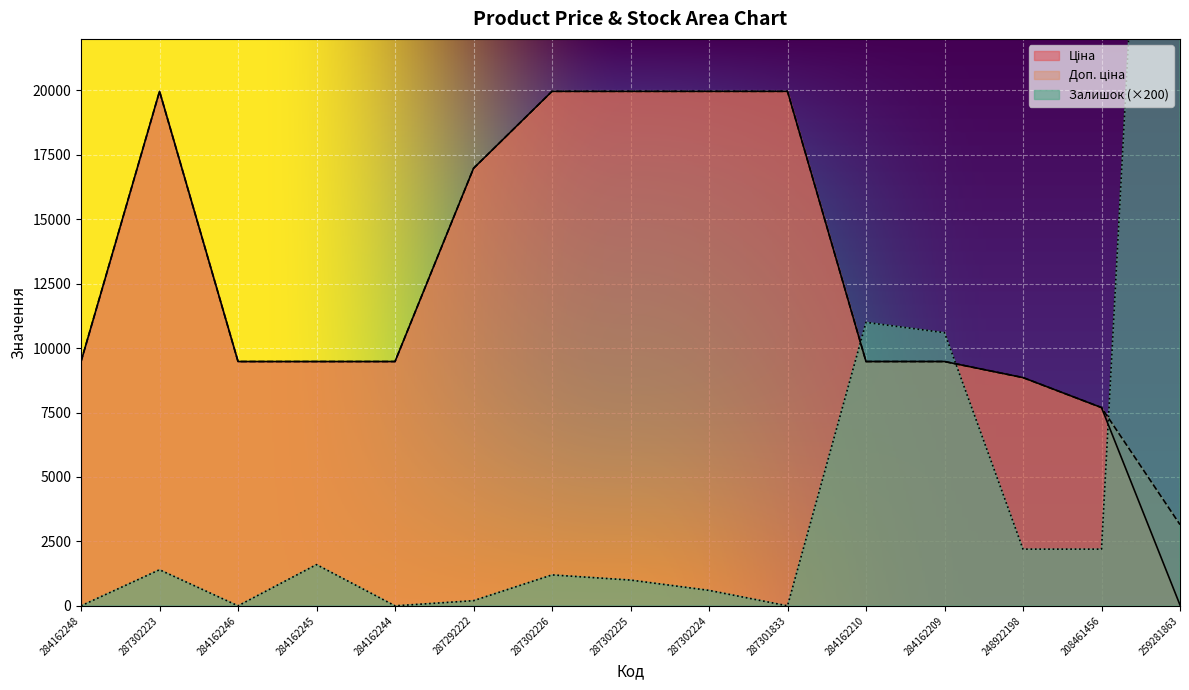

Between 284162244 and 287301833, which is larger?

287301833